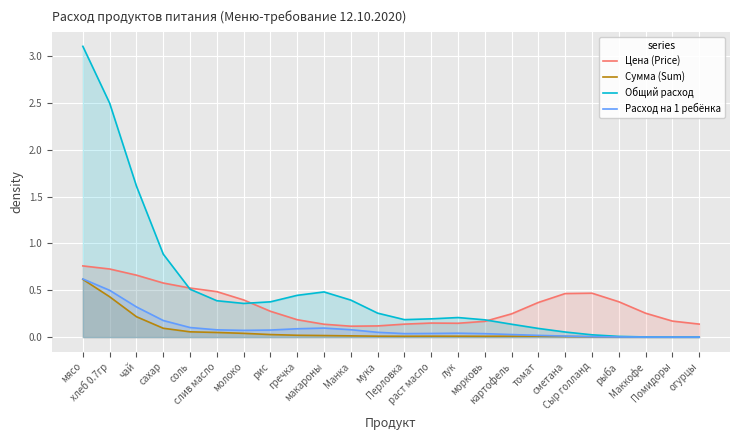

What is the total value across all series at рис?

0.8